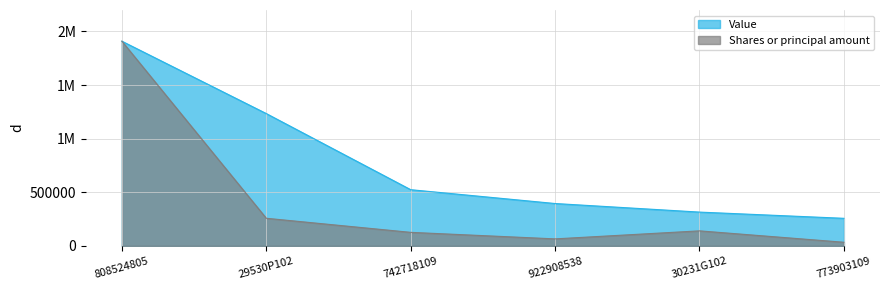

Reading left to right, list all the values displayed in this chart.

Value: 1909000.0	1234000.0	524000.0	395000.0	315000.0	257000.0
Shares or principal amount: 1909000.0	257393.3	126052.2	65119.6	140009.0	33716.8